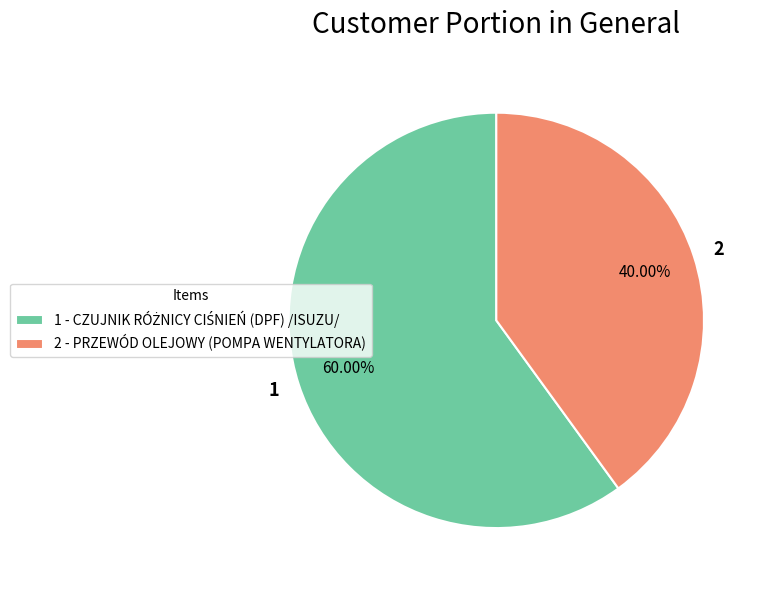

How many slices are in this pie chart?

2